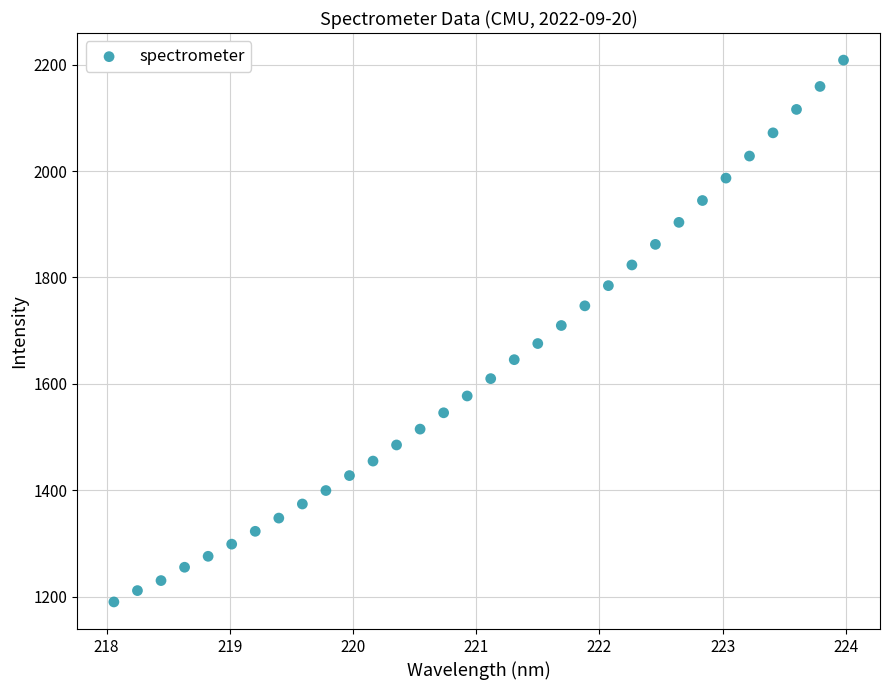

What is the range of Y values (max minus min)?

1018.2